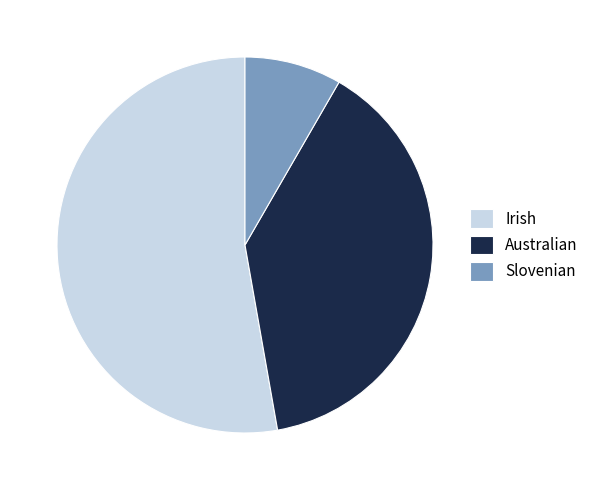

The Slovenian slice represents 8% of the pie. True or false?

True